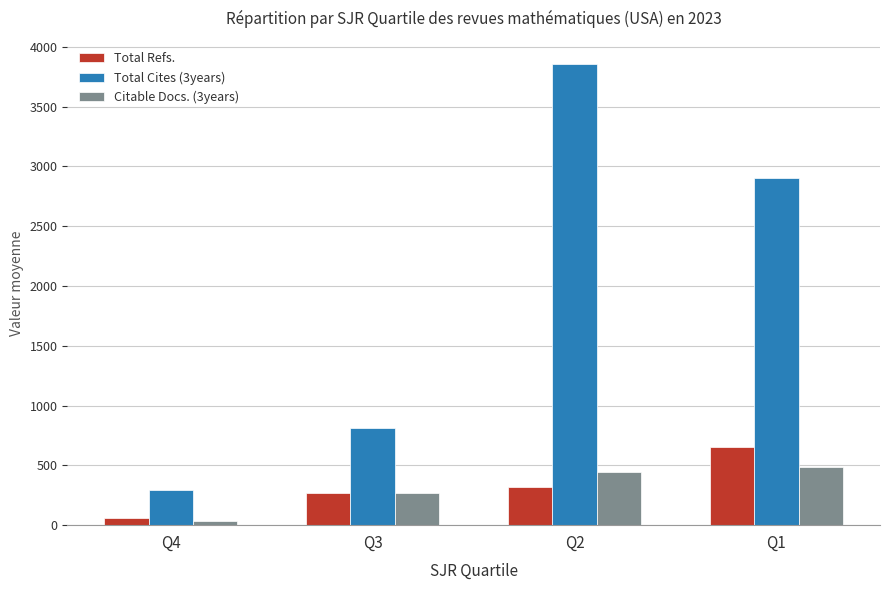

Between Q3 and Q2, which series saw the biggest shift?

Total Cites (3years)